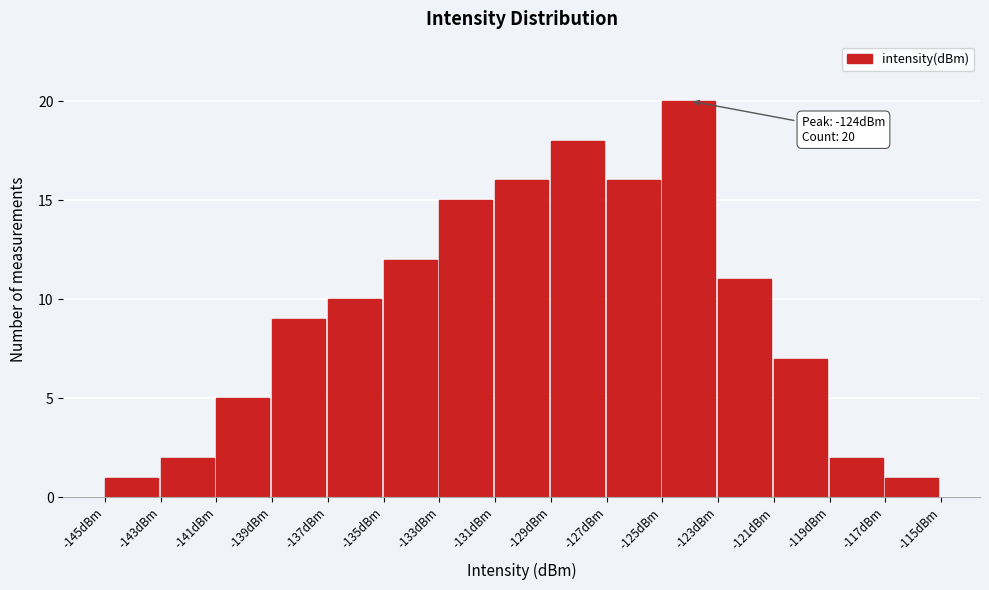

Which range on the x-axis has the tallest bar?

-125 to -123